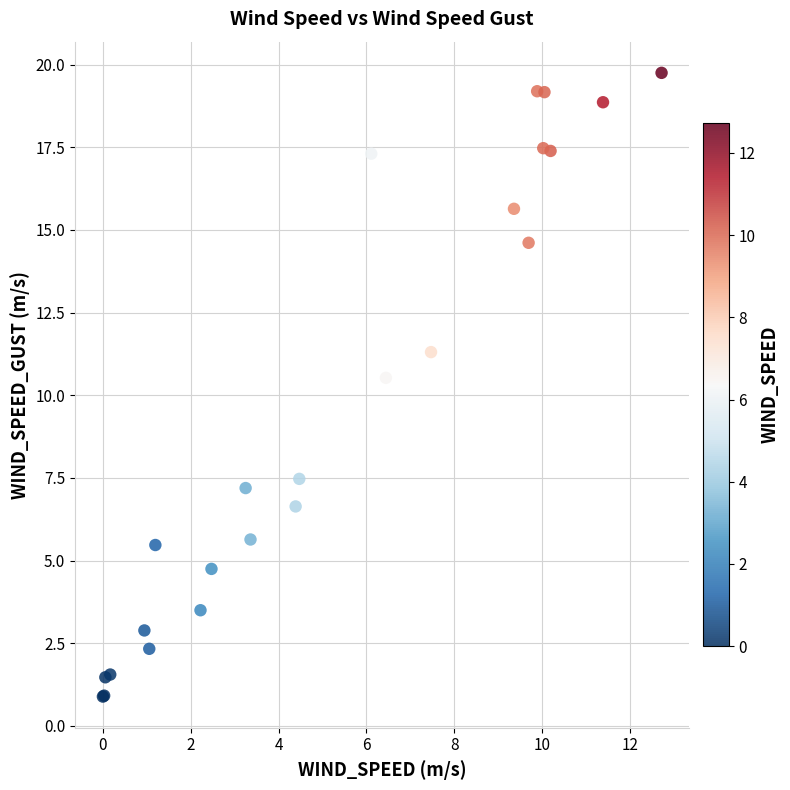

What Y value in the scatter plot is closest to 10?

10.5